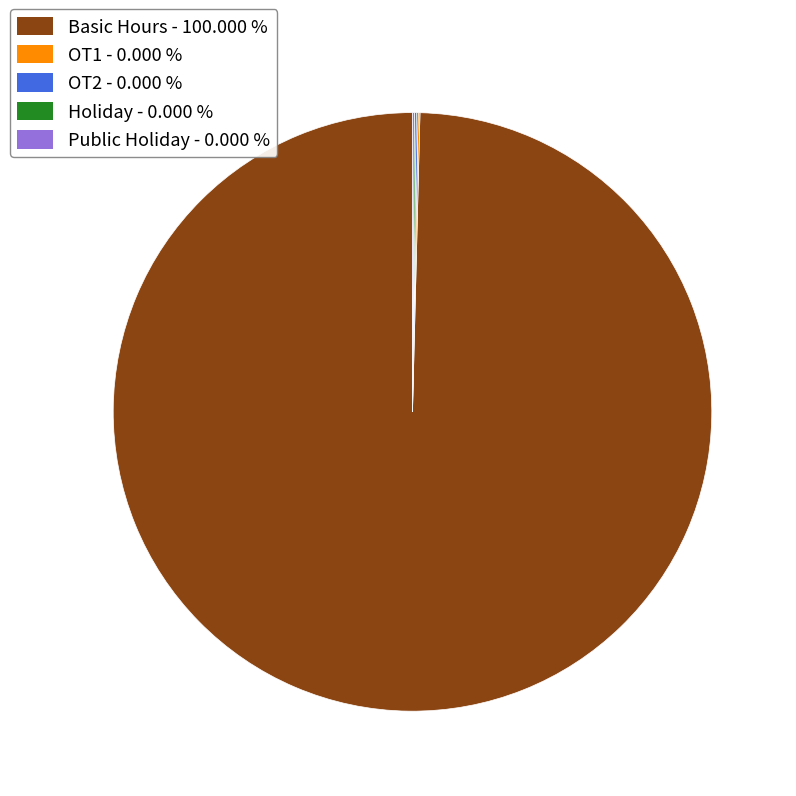

Which slice is the largest?

Basic Hours